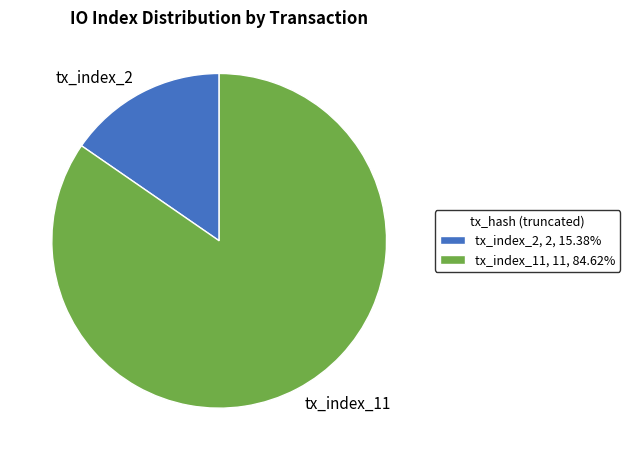

Does tx_index_11, 11, 84.62% account for over 50% of the chart?

Yes